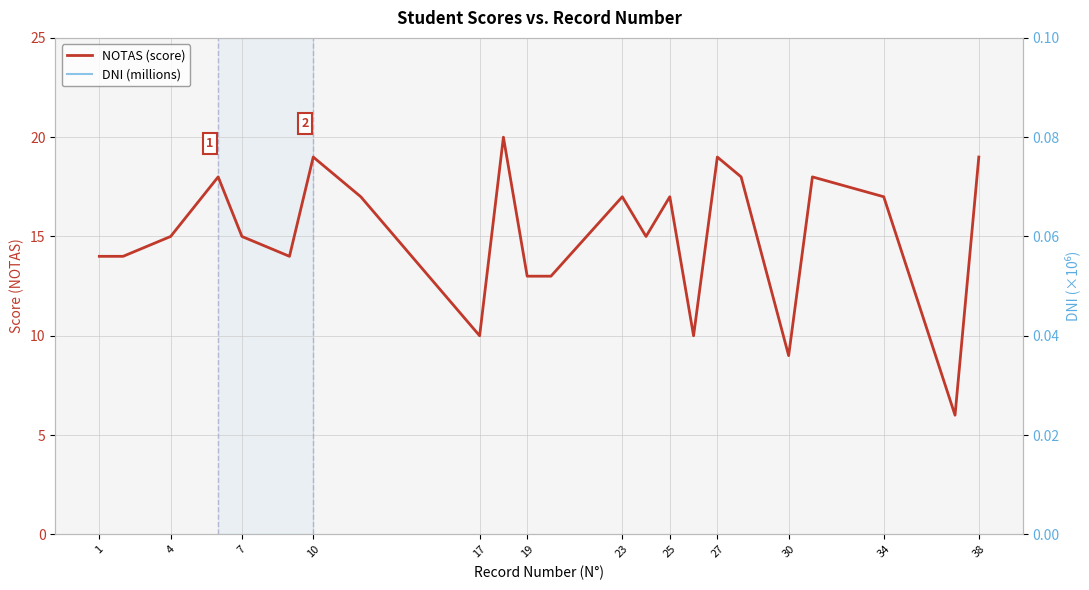

At which category does DNI (millions) reach its first local valley?

4